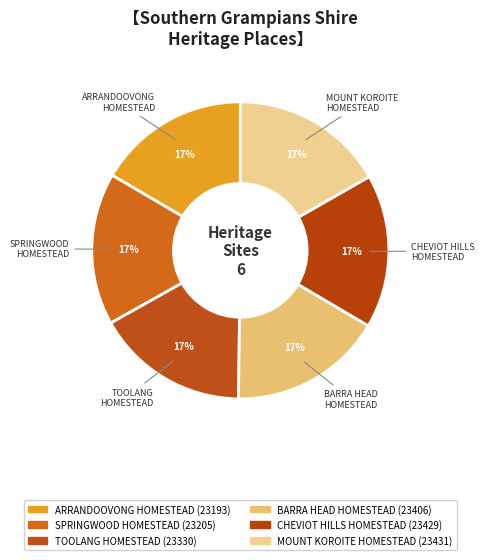

How many segments does this pie chart have?

6